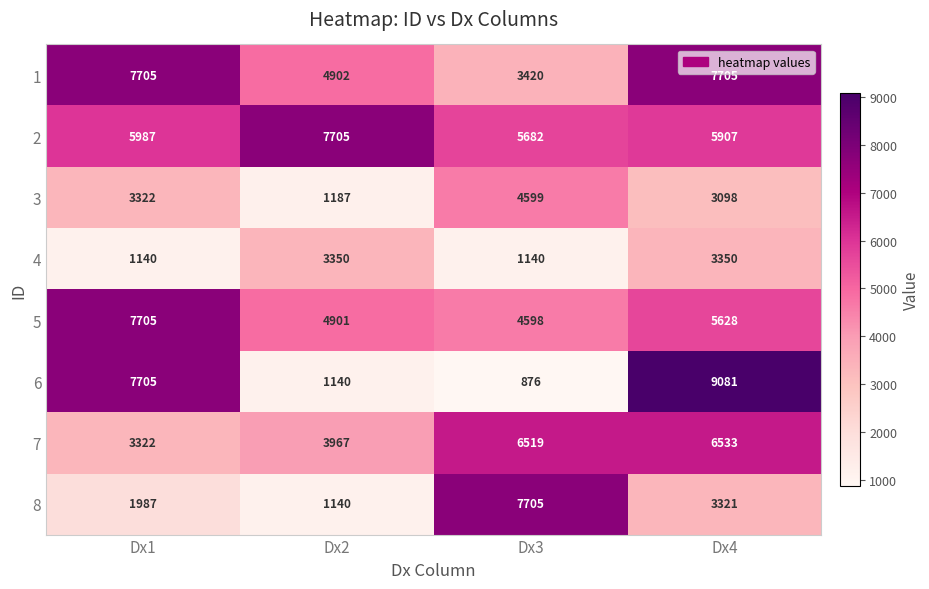

What is the total value across all series at Dx1?

38873